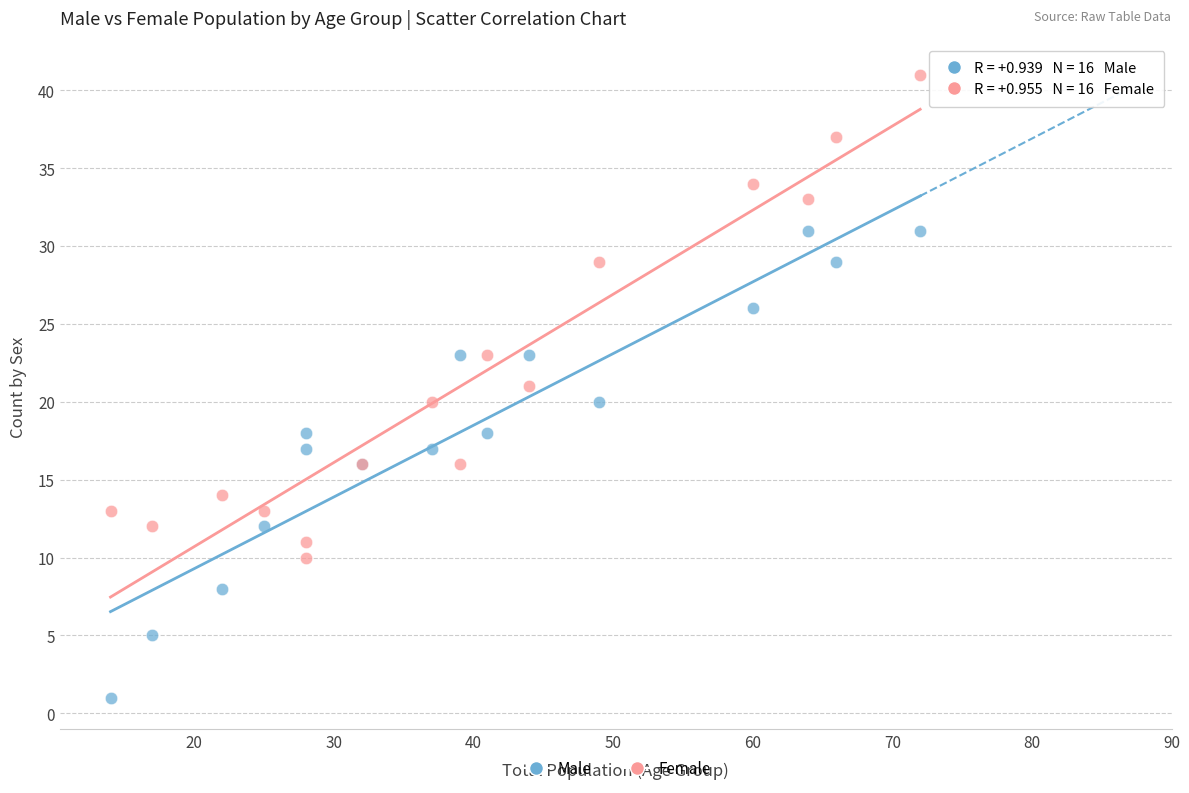

In the Female series, what Y value is closest to 25?

23